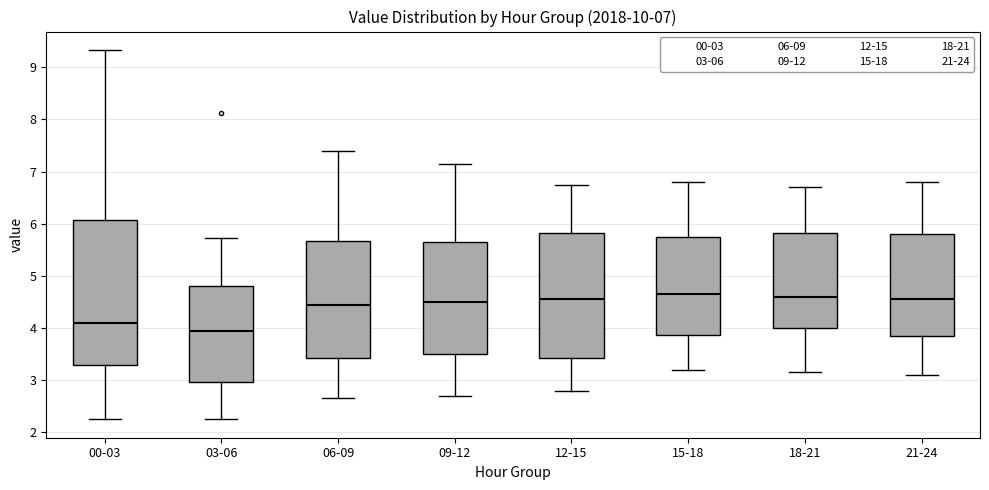

Which box is the tallest, from its lower edge to its upper edge?

00-03